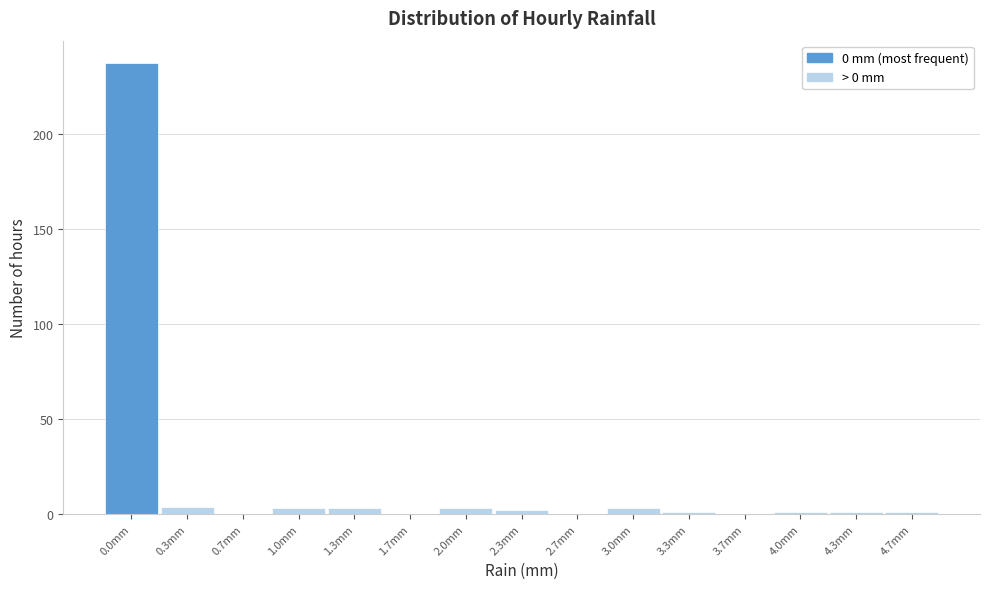

Reading left to right, transcribe all the data shown in this chart.

0.0mm=237	0.3mm=4	0.7mm=0	1.0mm=3	1.3mm=3	1.7mm=0	2.0mm=3	2.3mm=2	2.7mm=0	3.0mm=3	3.3mm=1	3.7mm=0	4.0mm=1	4.3mm=1	4.7mm=1